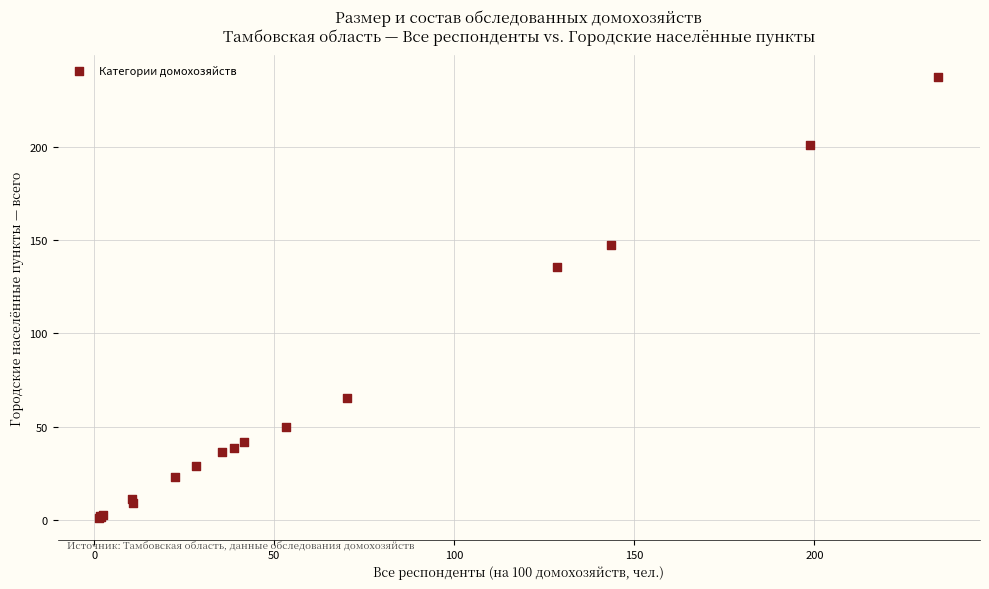

What Y value in the scatter plot is closest to 119?

135.3